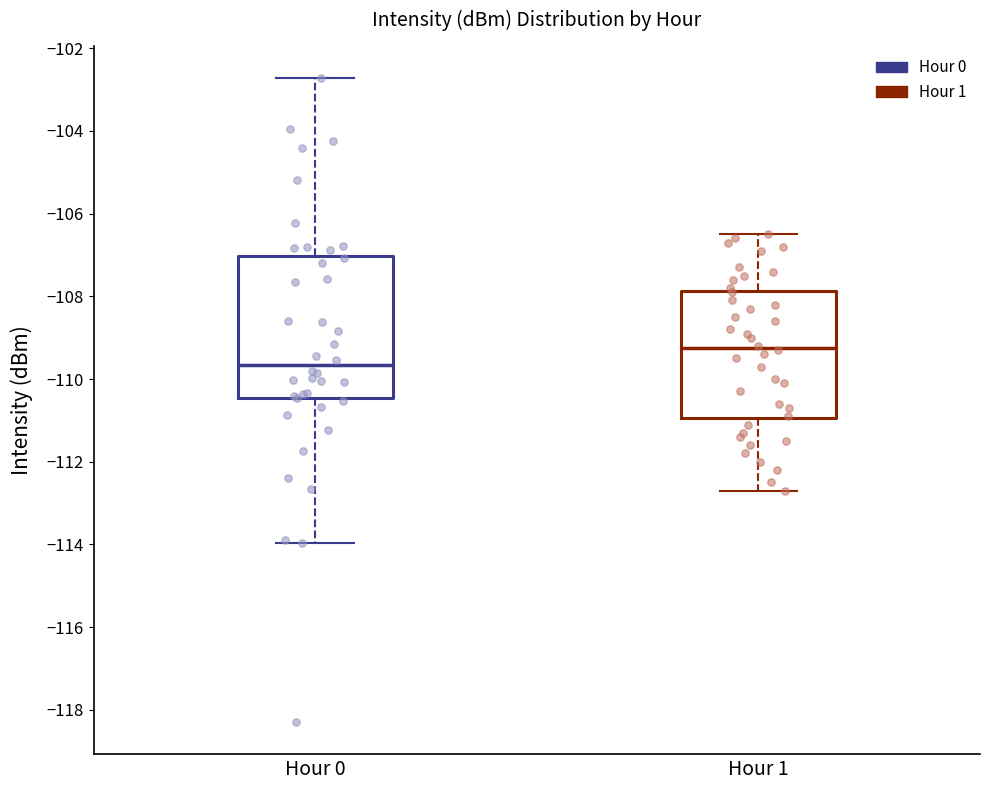

Where is the upper edge of the box for Hour 1 on the y-axis? The values are not printed on the chart, so give them approximately, as read against the axis.

-107.8